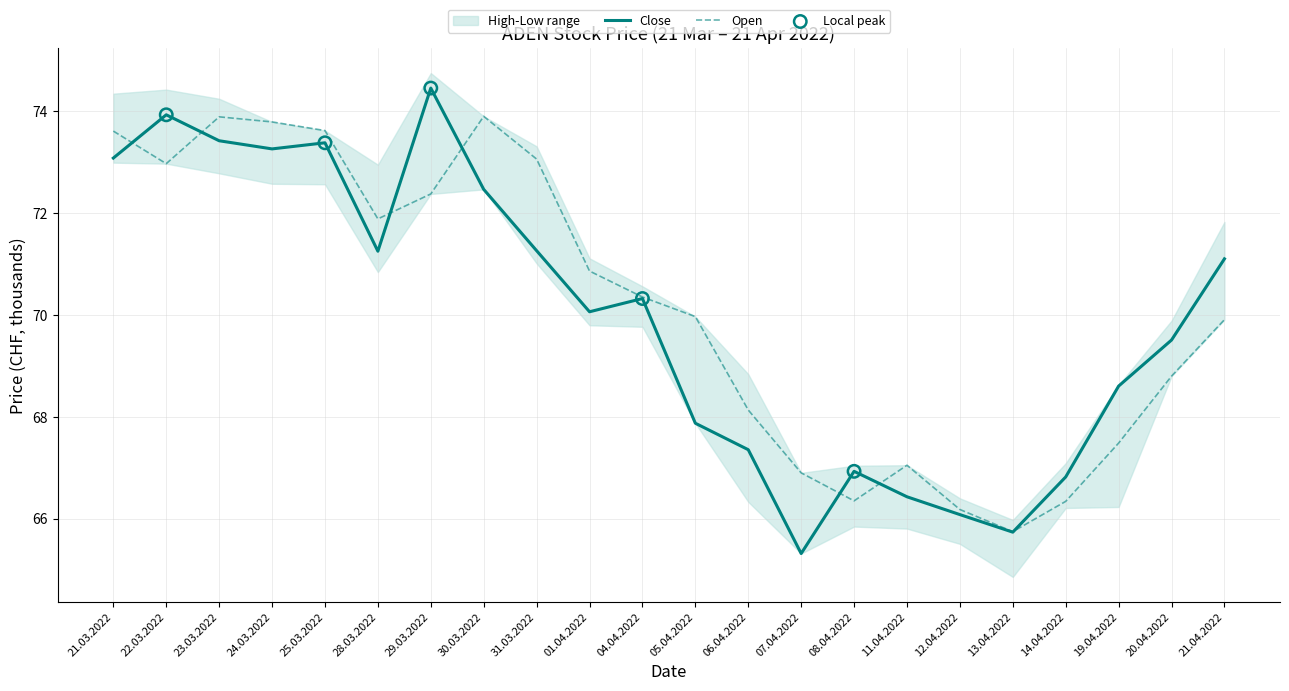

Is the value of Close at 07.04.2022 greater than the value of Open at 28.03.2022?

No